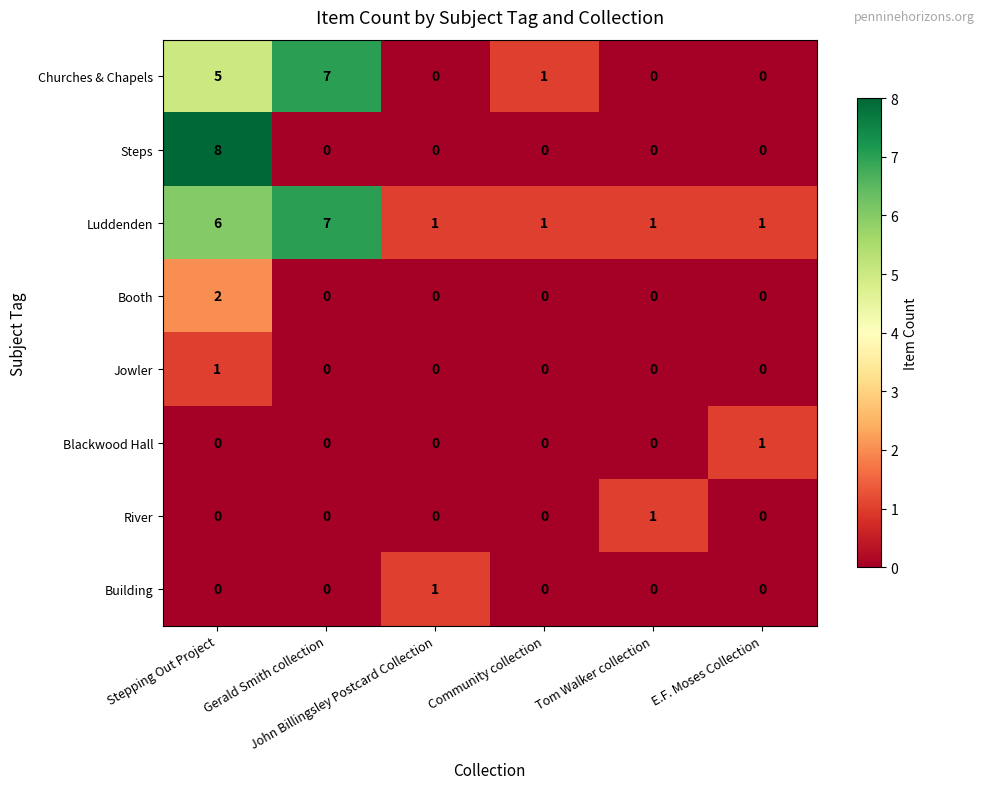

Which series has the widest spread of values?

Steps